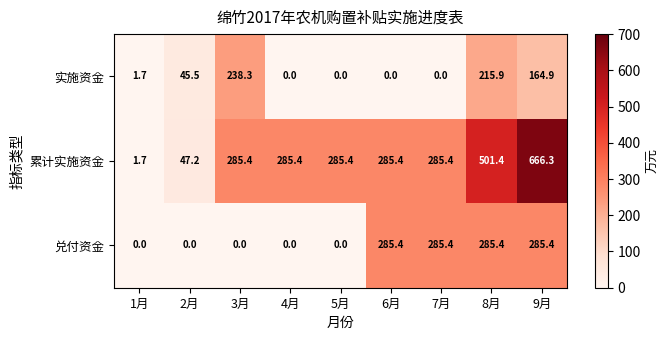

Is it true that 兑付资金 equals 198.5 at 8月?

False